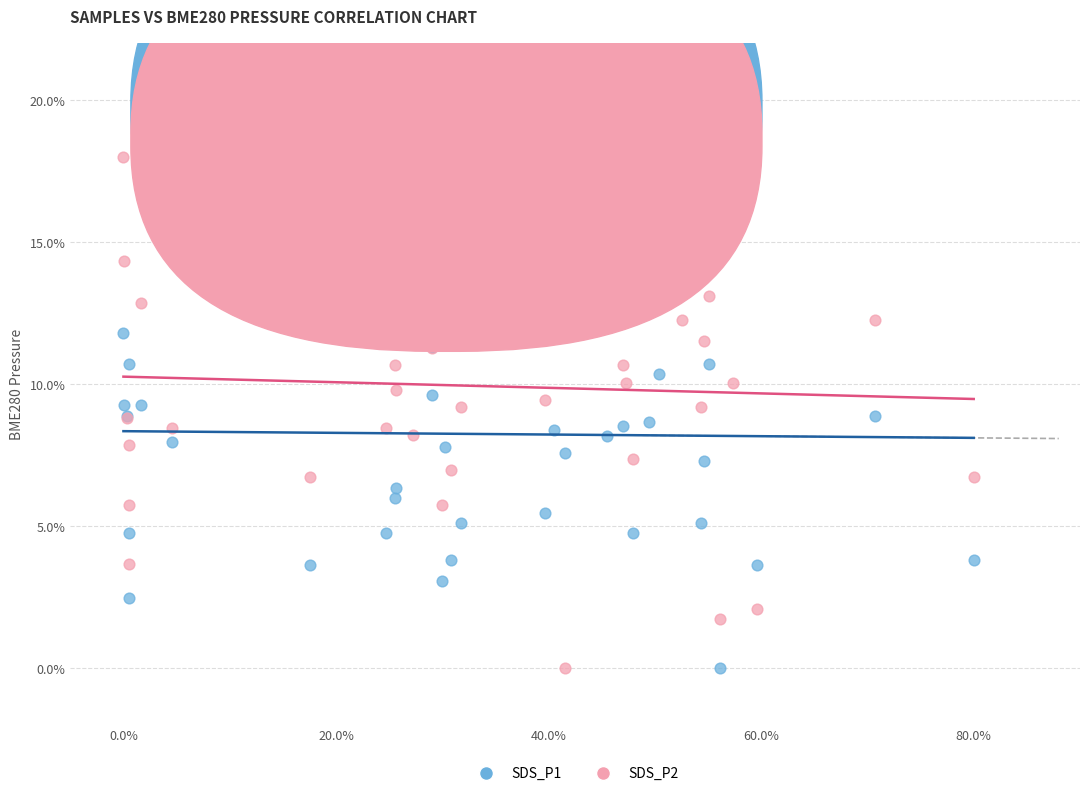

What are all the series names shown in the legend?

SDS_P1, SDS_P2